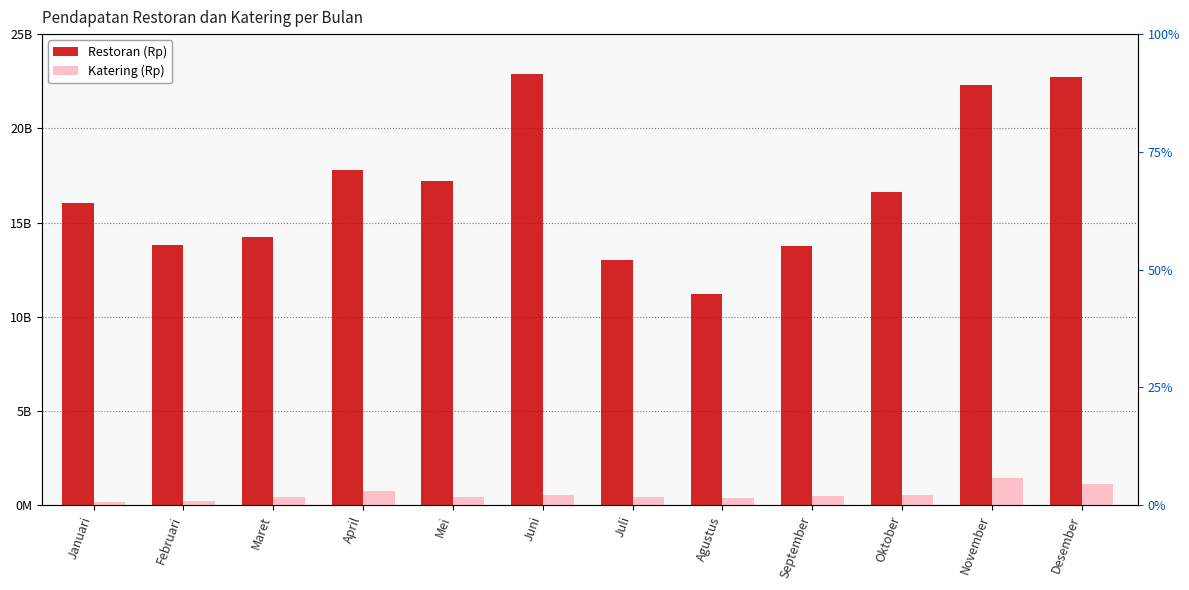

Which series changed the most between Mei and November?

Restoran (Rp)